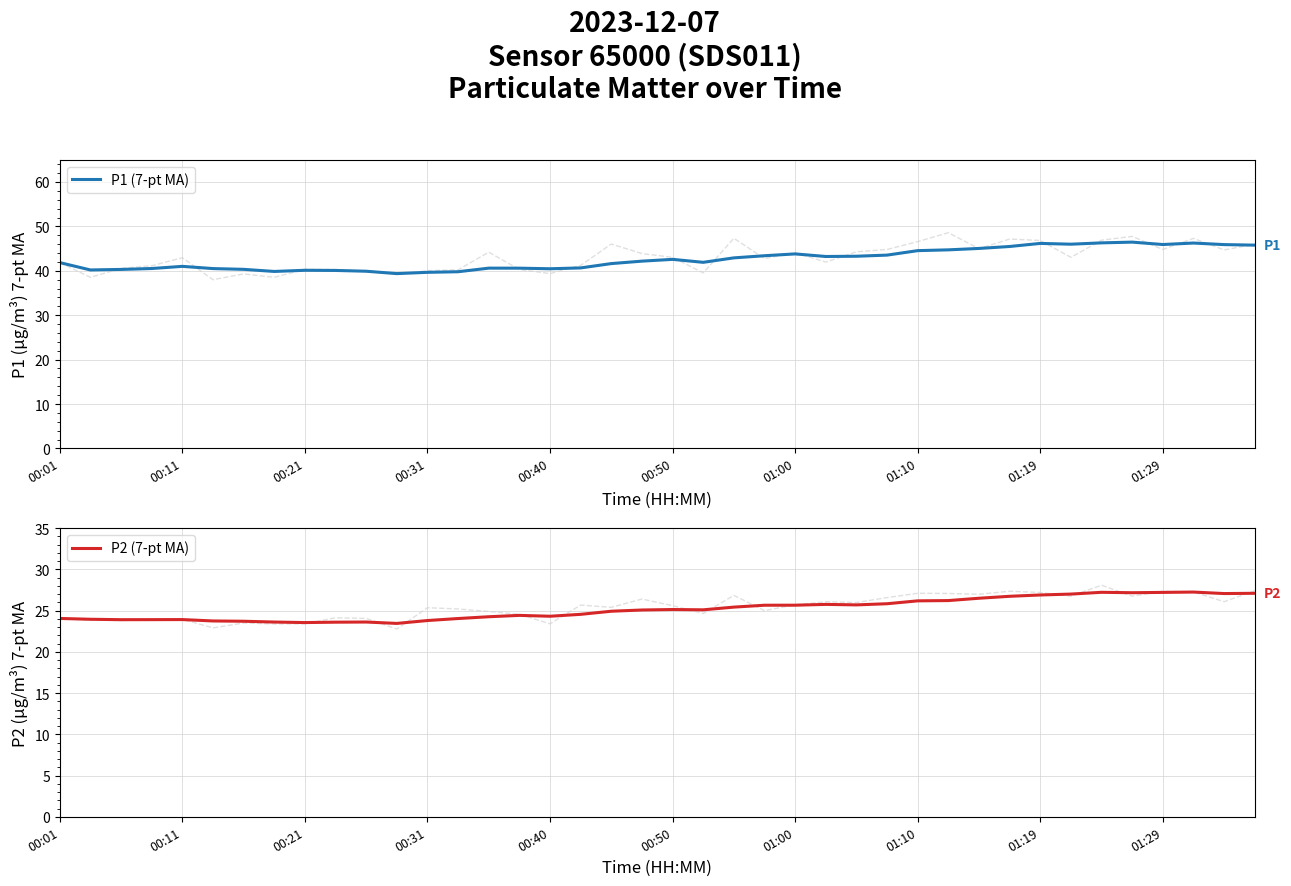

What is the sum of all P1 (7-pt MA) values?

1702.8